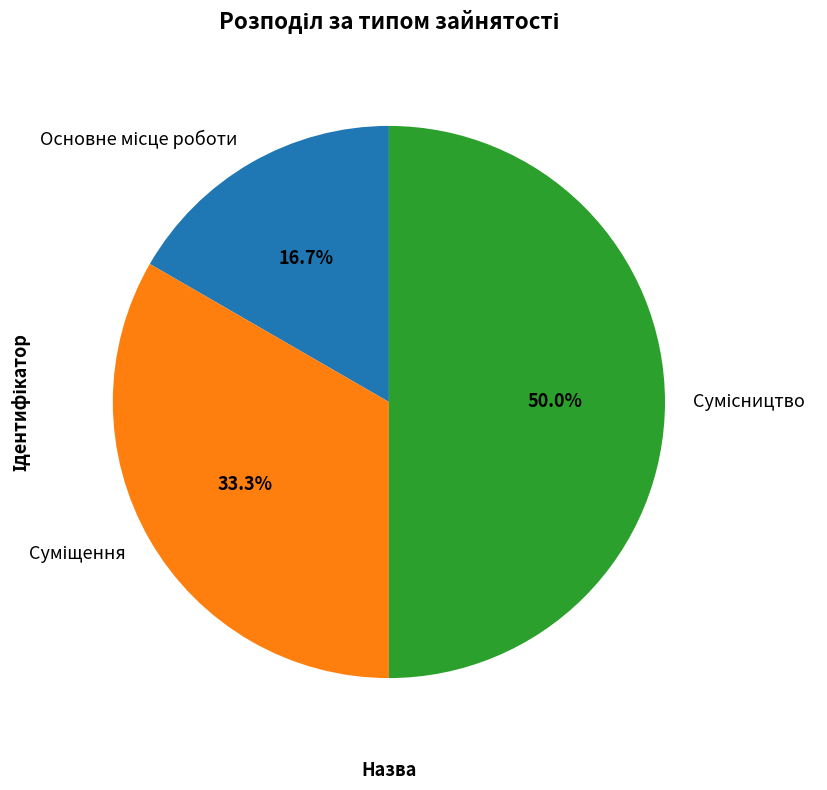

To the nearest percent, what is the difference between the largest and smallest slice percentages?

33%